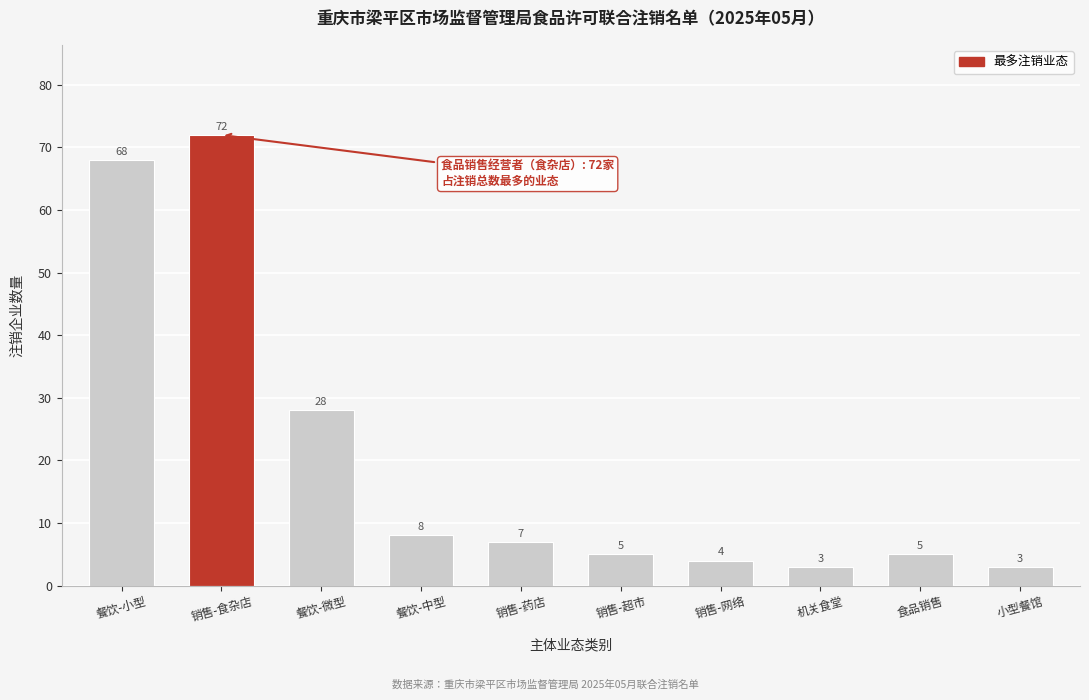

Reading left to right, extract all data points from this chart.

68	72	28	8	7	5	4	3	5	3